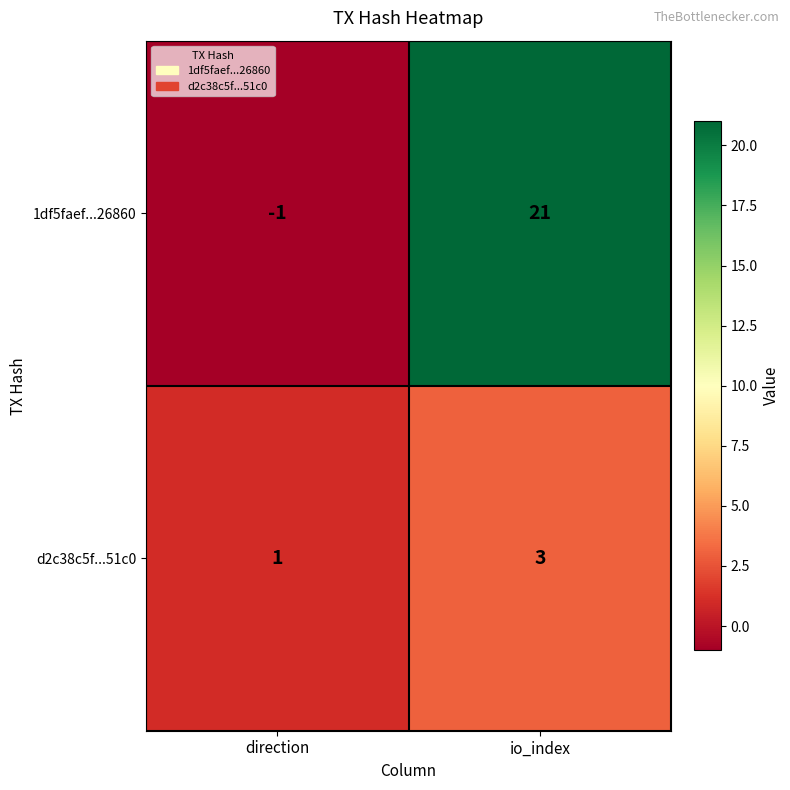

What is the sum of all d2c38c5f...51c0 values?

4